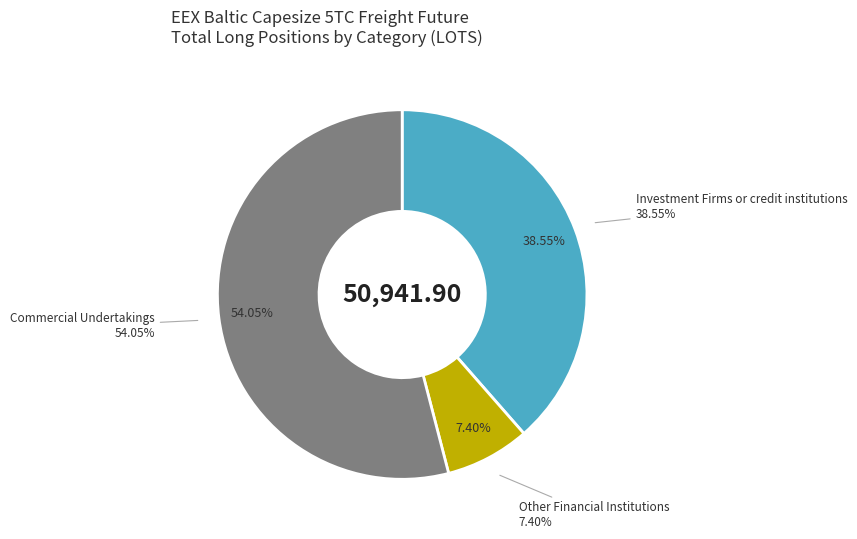

The Commercial Undertakings slice represents 54% of the pie. True or false?

True